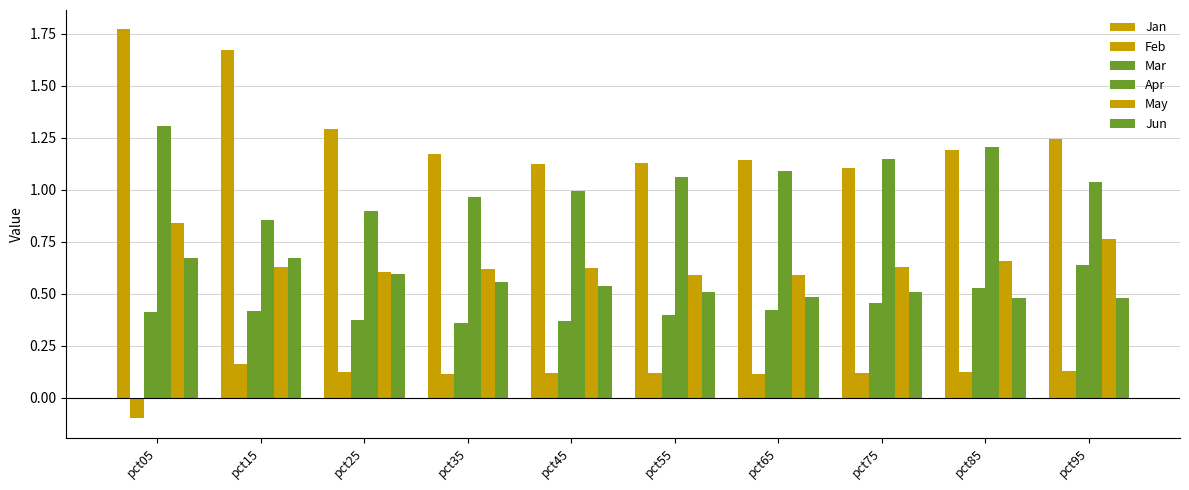

What is the difference between the Jan values at pct95 and pct15?

0.4